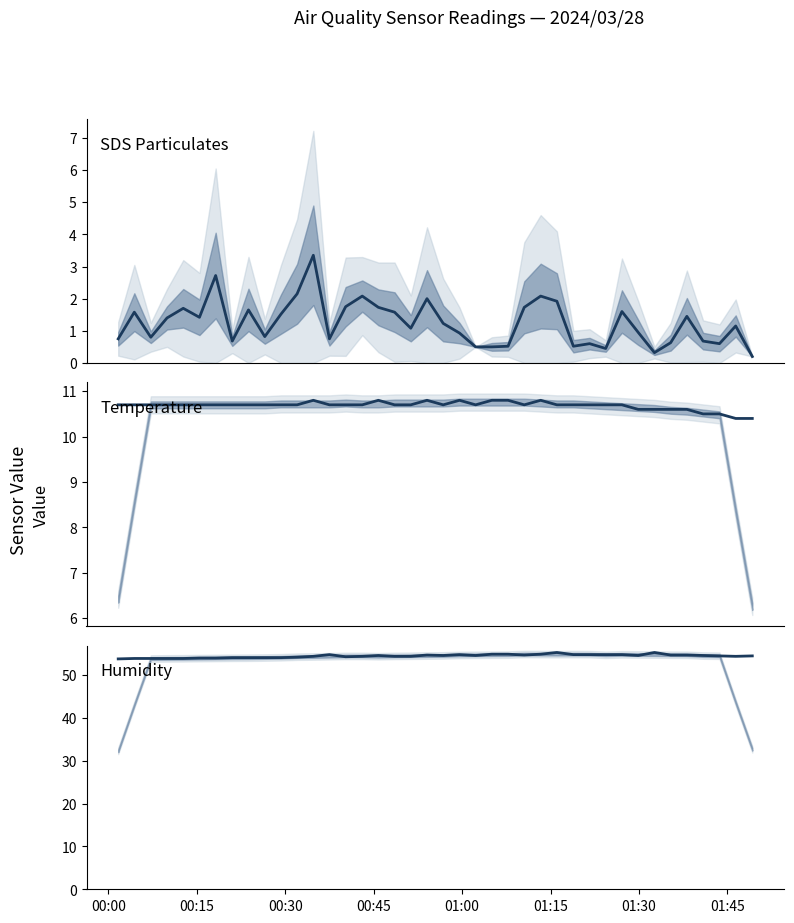

How many values in the Humidity series are below 54?

5